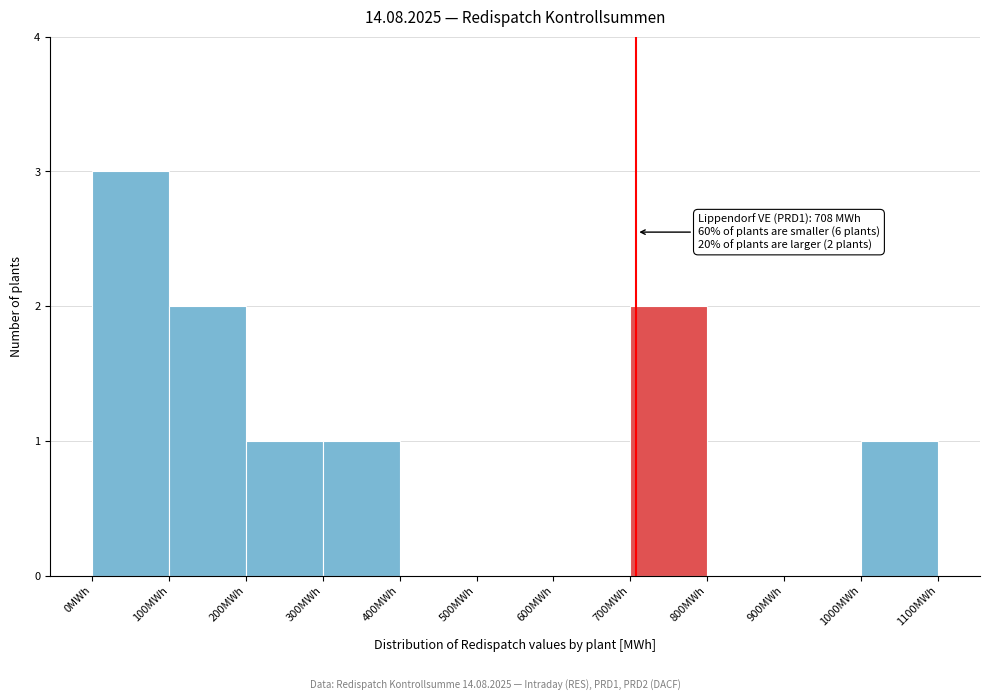

Which range on the x-axis has the tallest bar?

0 to 100